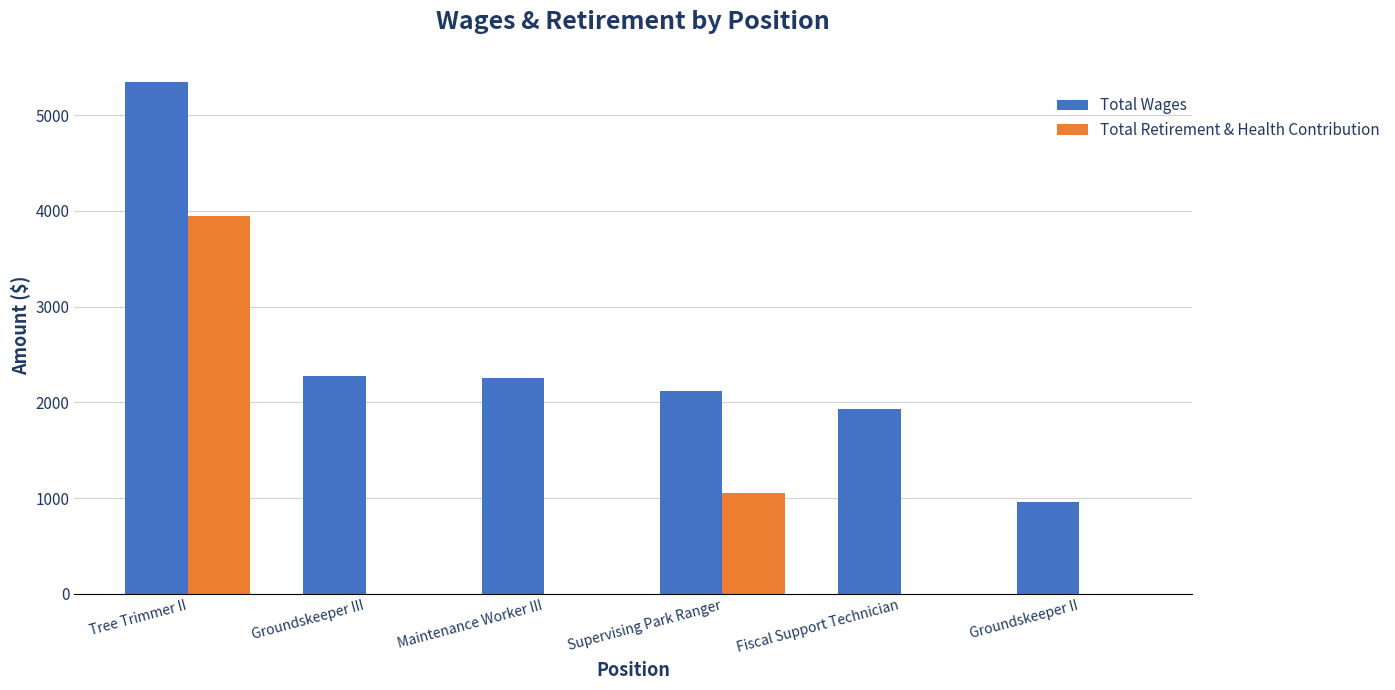

What is the sum of all Total Wages values?

14872